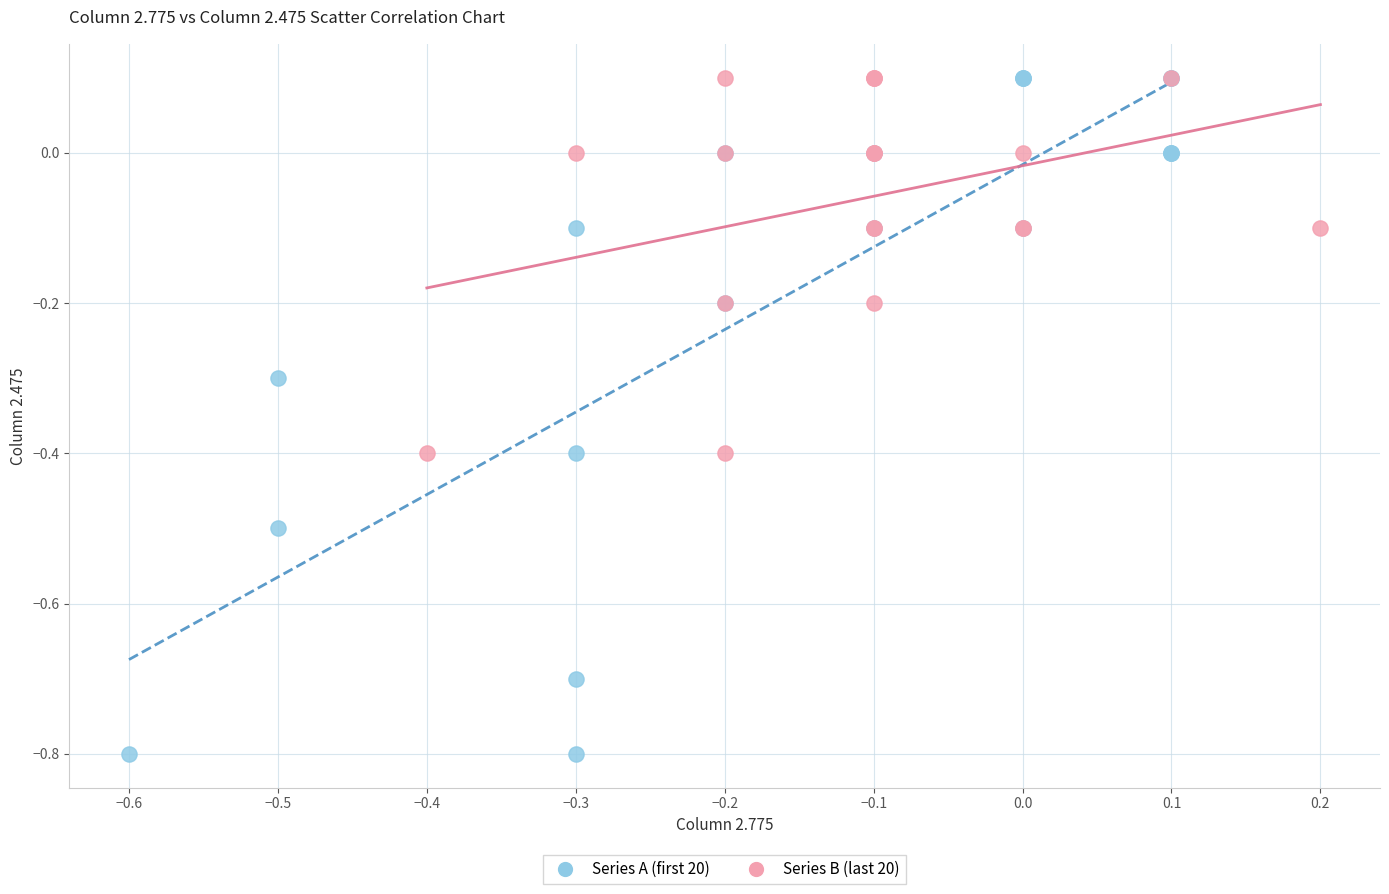

Which series has the widest spread of Y values?

Series A (first 20)